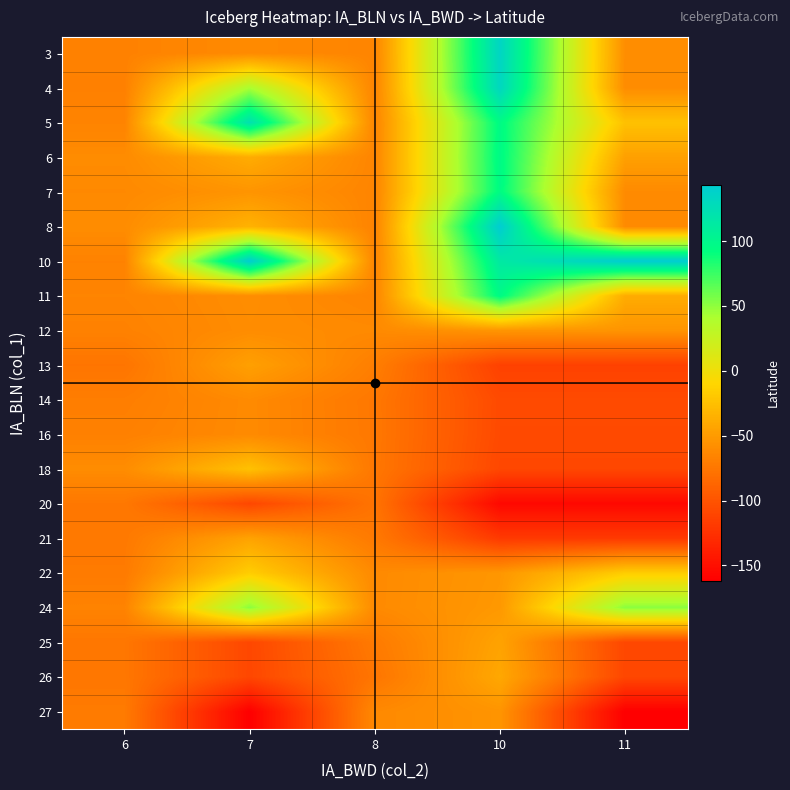

At 7, list the series in order from largest to smallest.

10, 5, 24, 4, 22, 18, 8, 6, 21, 13, 7, 11, 12, 3, 16, 14, 25, 20, 26, 27